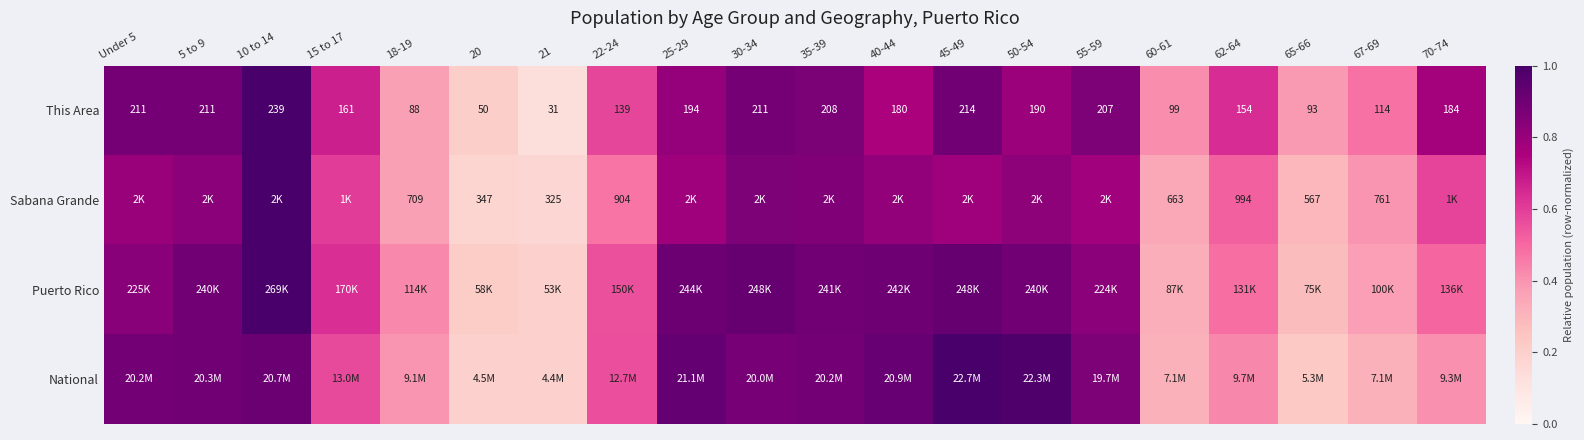

Between Under 5 and 60-61, which series saw the biggest shift?

National